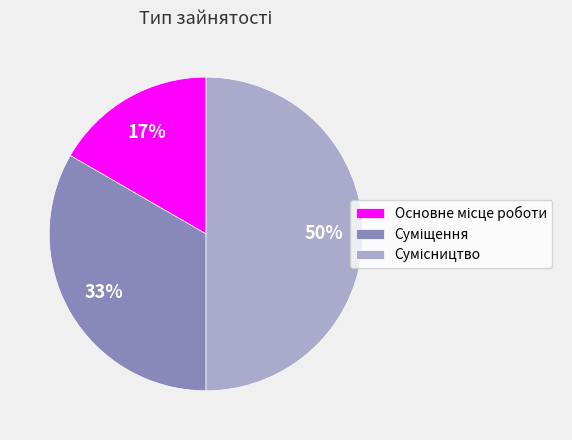

To the nearest percent, what is the difference between the largest and smallest slice percentages?

33%